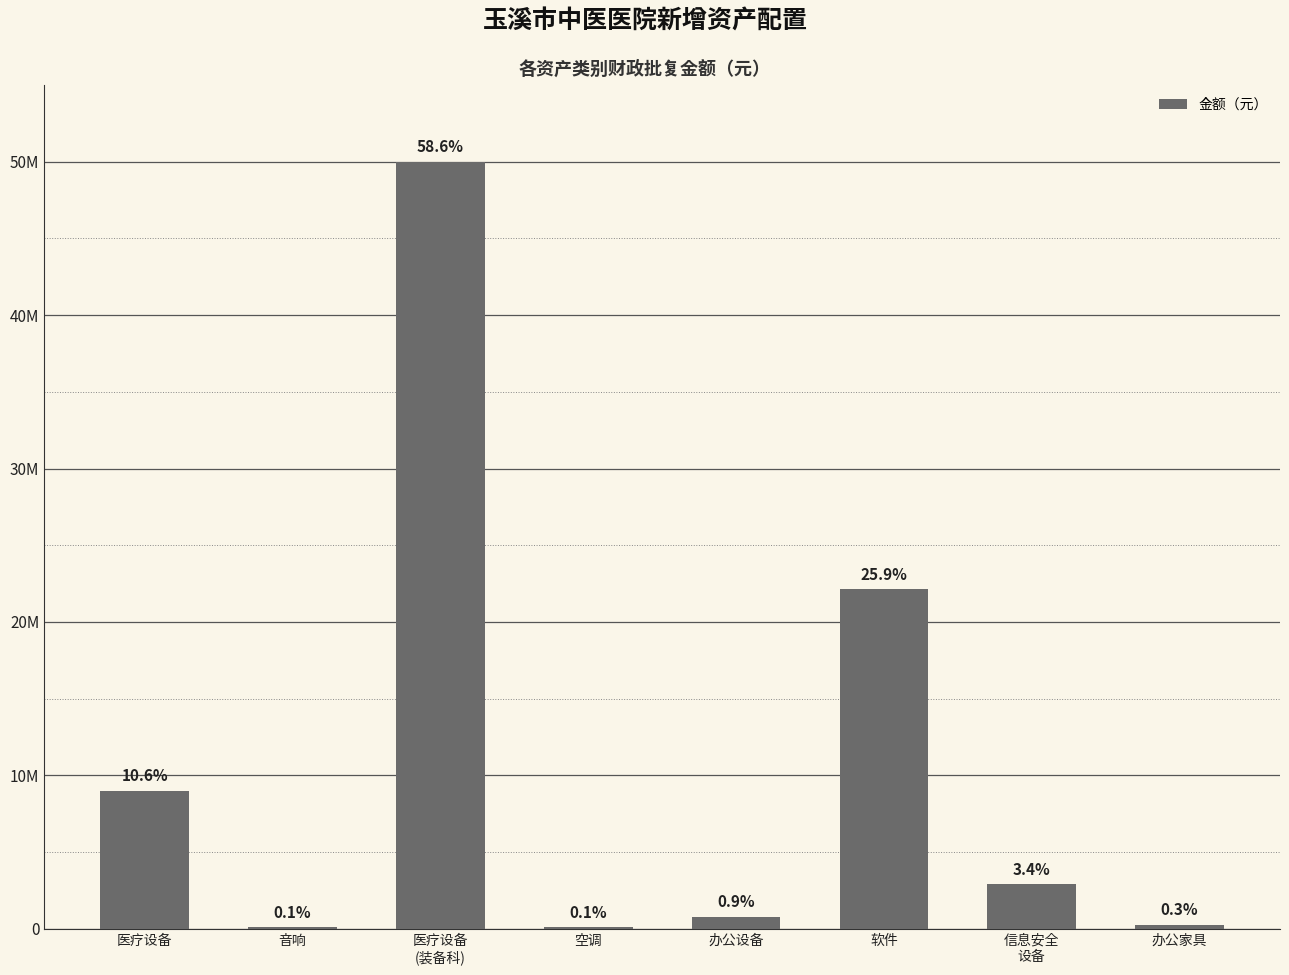

What is the label of the 2nd bar from the right?

信息安全
设备